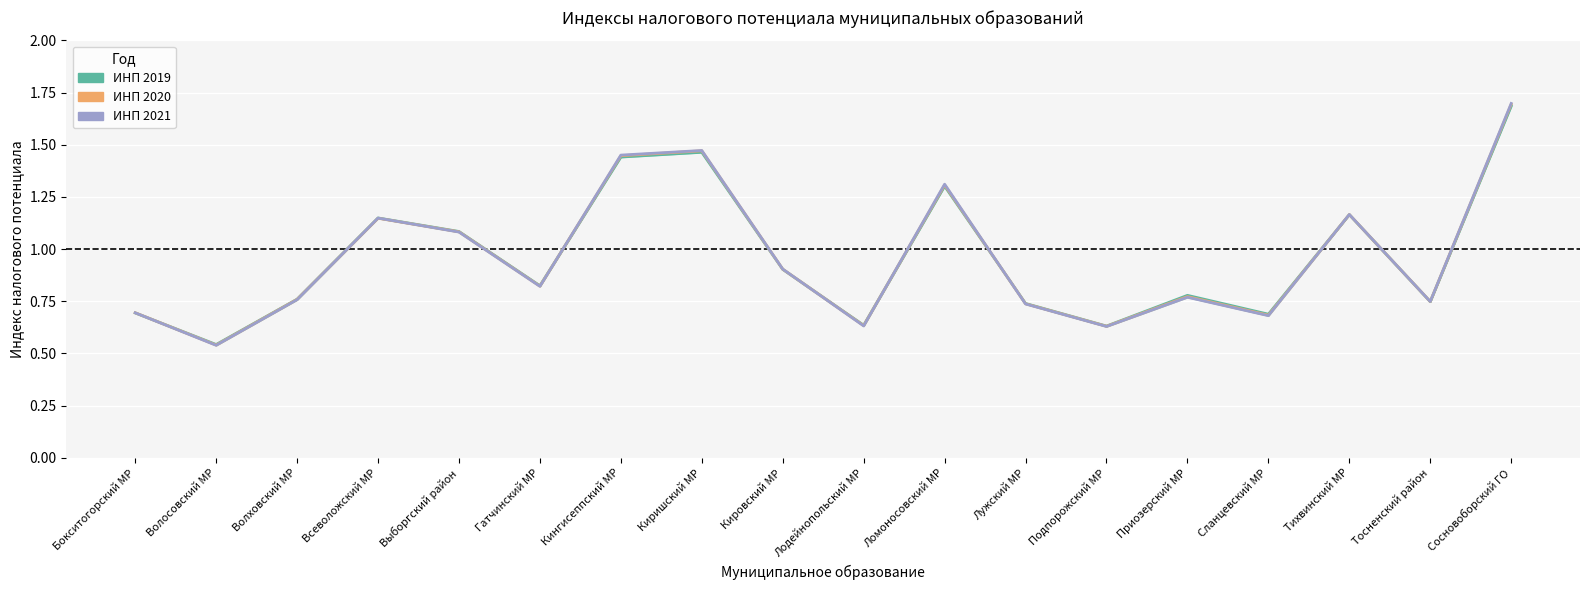

What is the difference between the second highest and minimum values in the ИНП 2021 series?

0.9